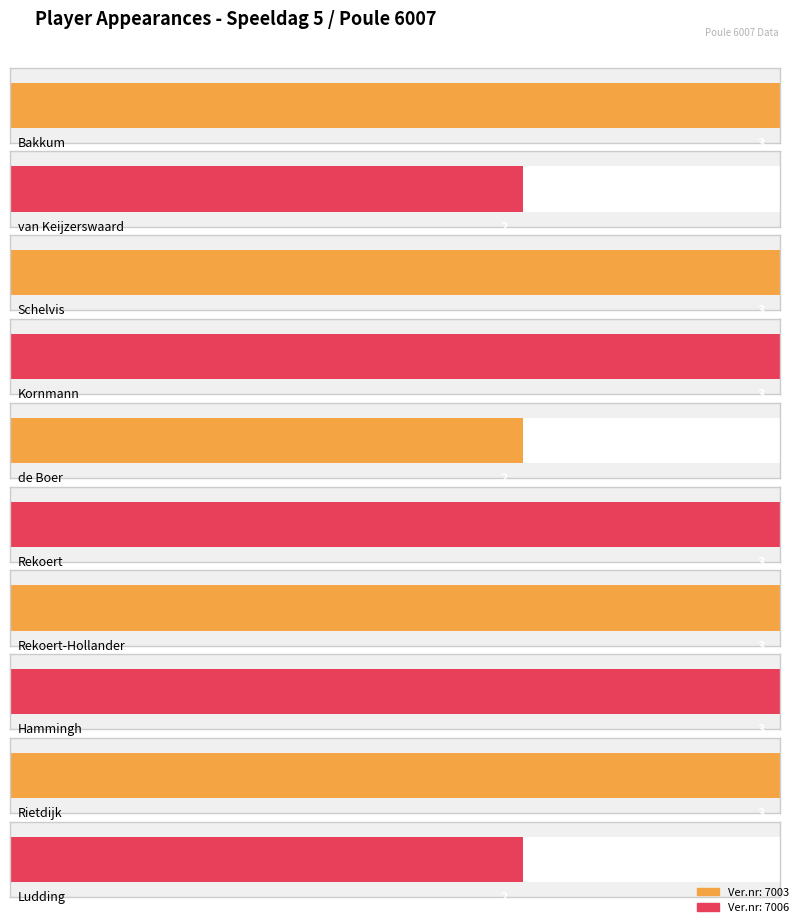

Read the Ver.nr: value at Schelvis.

7003